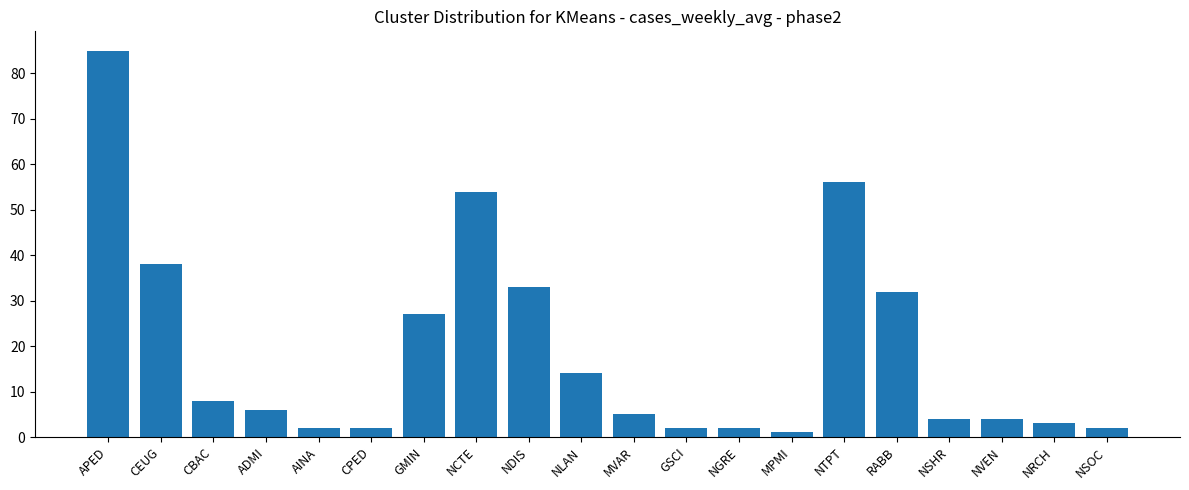

What position from the right is ADMI?

17